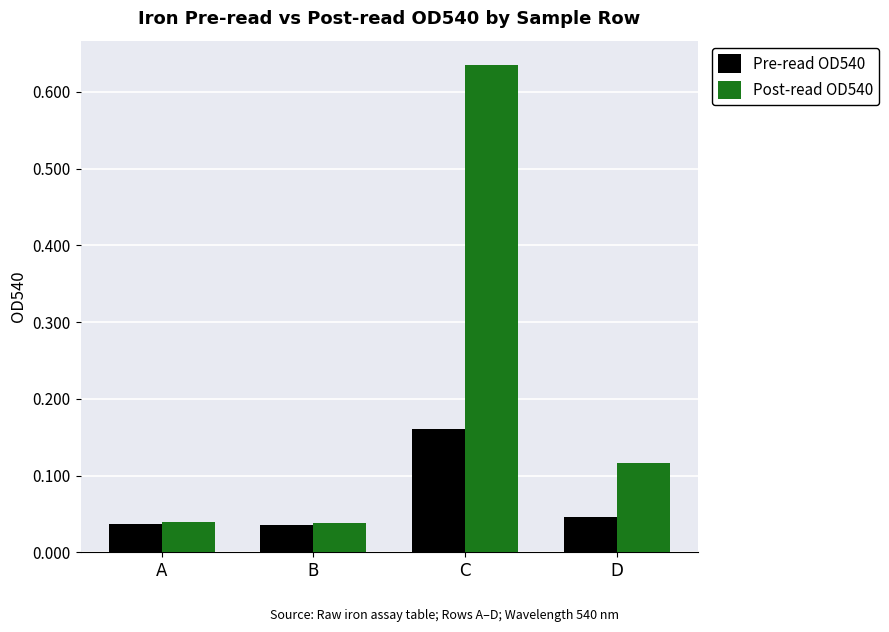

Which series has the largest range (max minus min)?

Post-read OD540